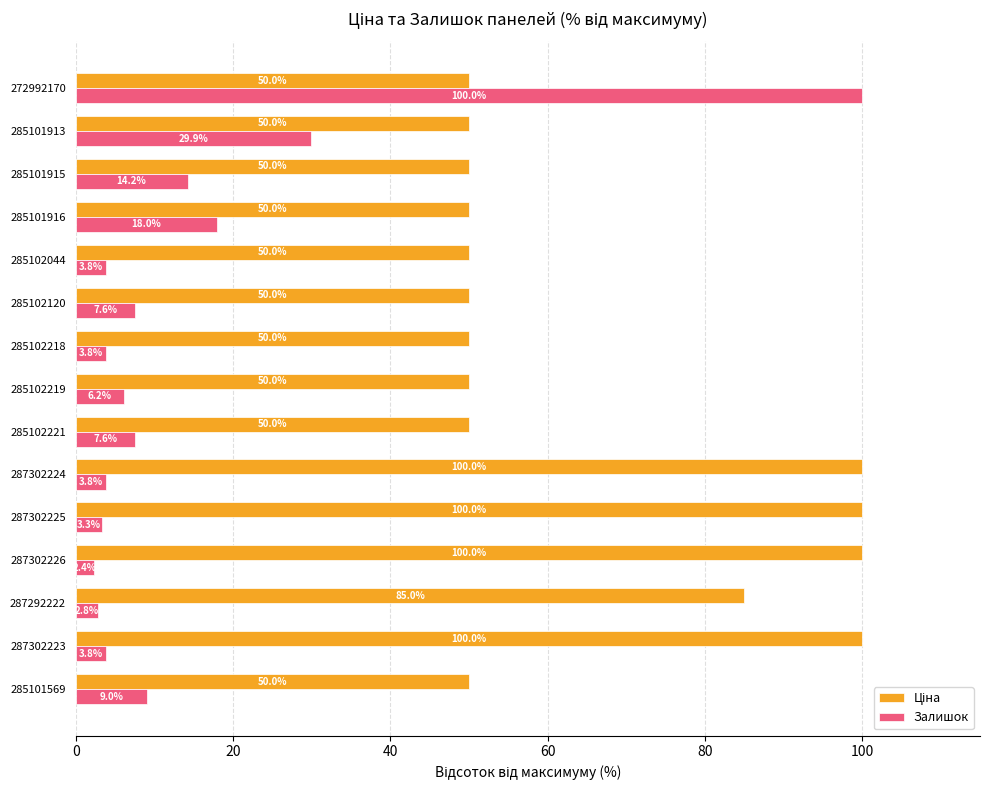

What is the difference between the Залишок values at 285101569 and 285101916?

9.0